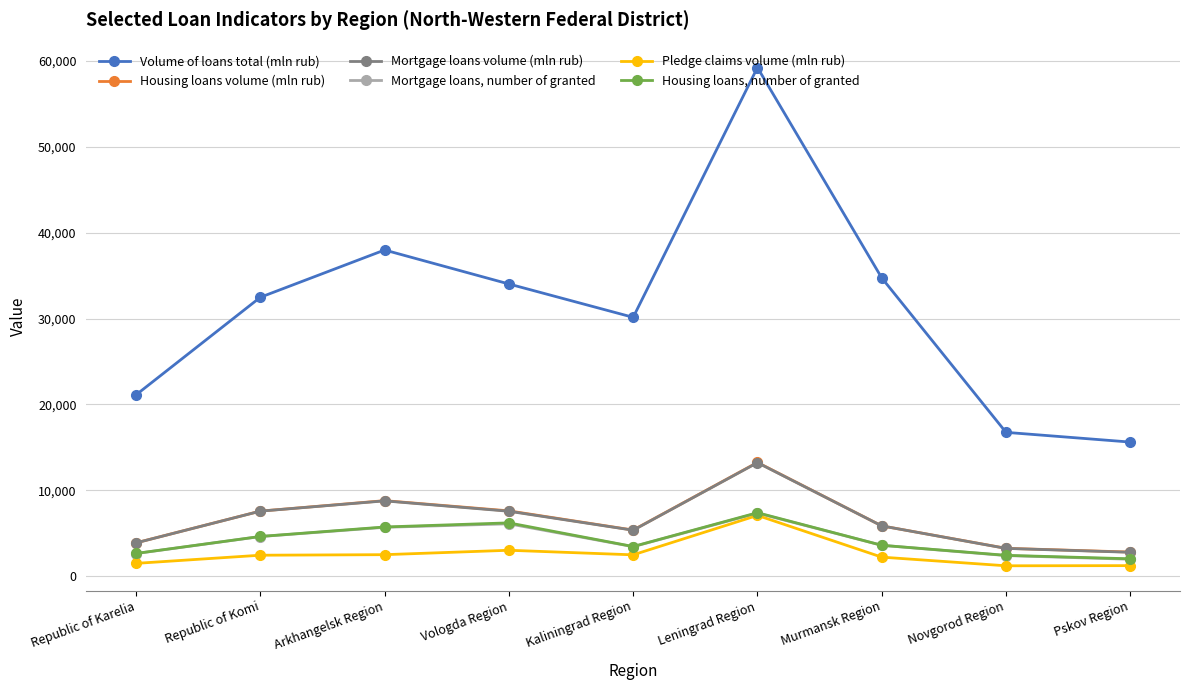

What is the value of the Housing loans volume (mln rub) point at the 6th from the left?

13237